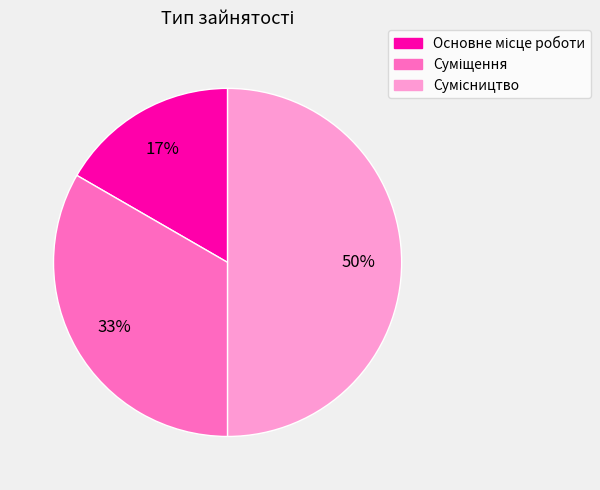

To the nearest percent, what is the difference between the largest and smallest slice percentages?

33%